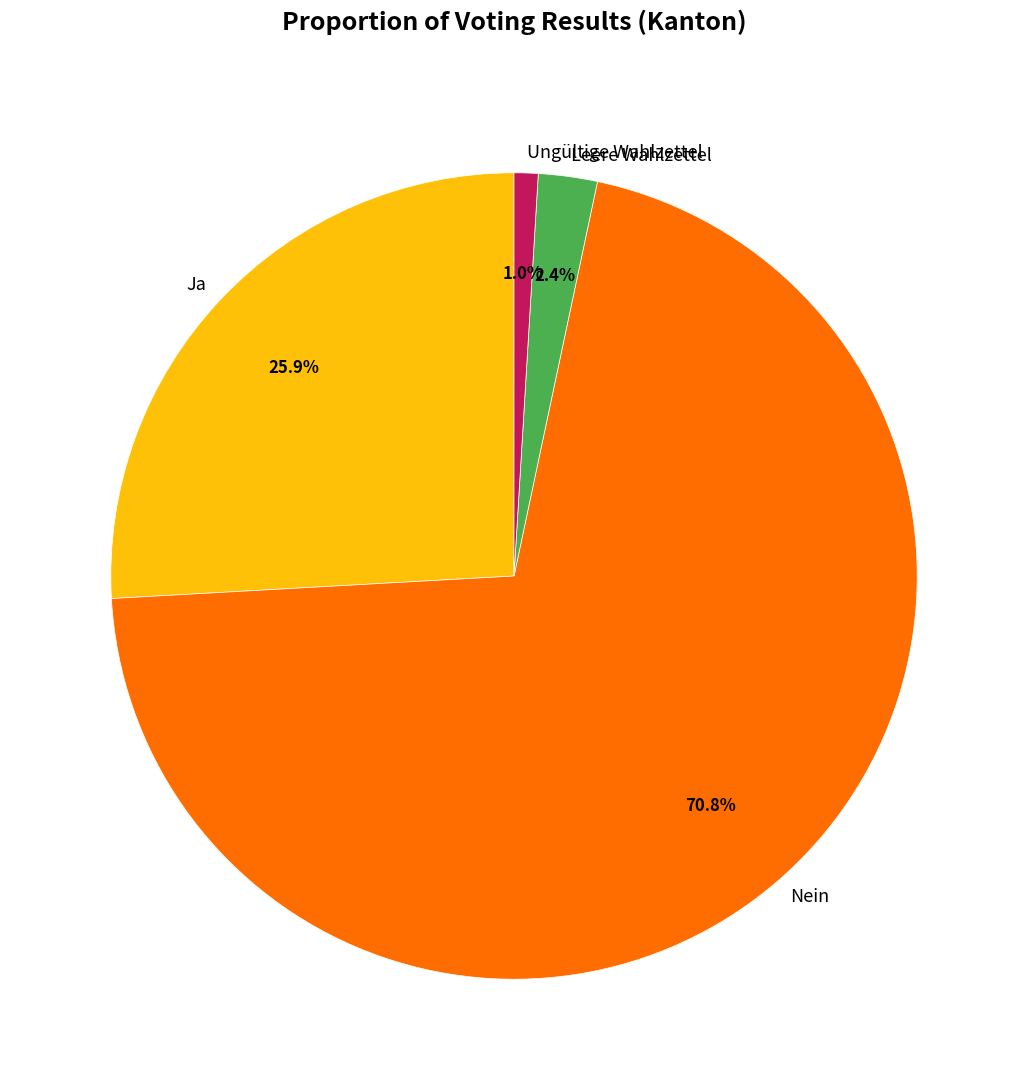

Is Ungültige Wahlzettel the majority of the pie?

No